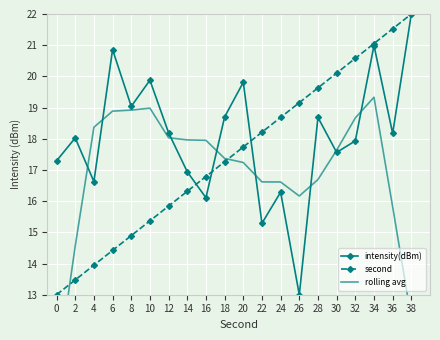

What are all the series names shown in the legend?

intensity(dBm), second, rolling avg